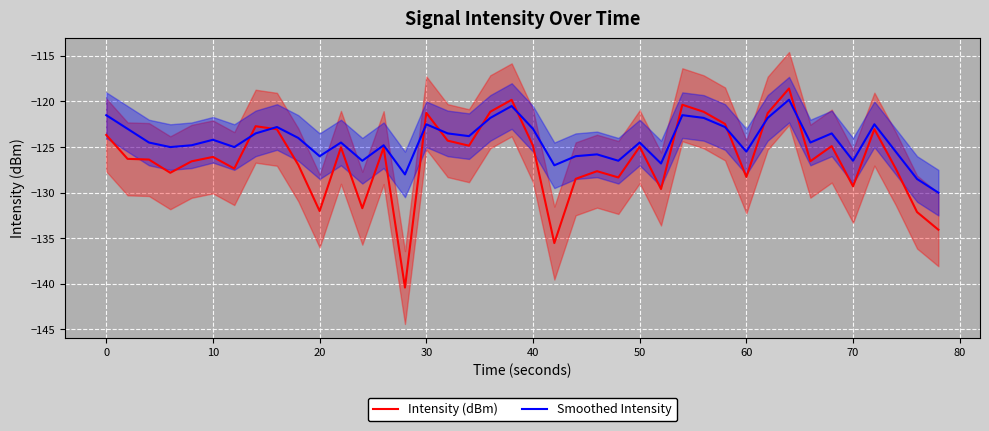

How many interior local valleys does the Intensity (dBm) series have?

12